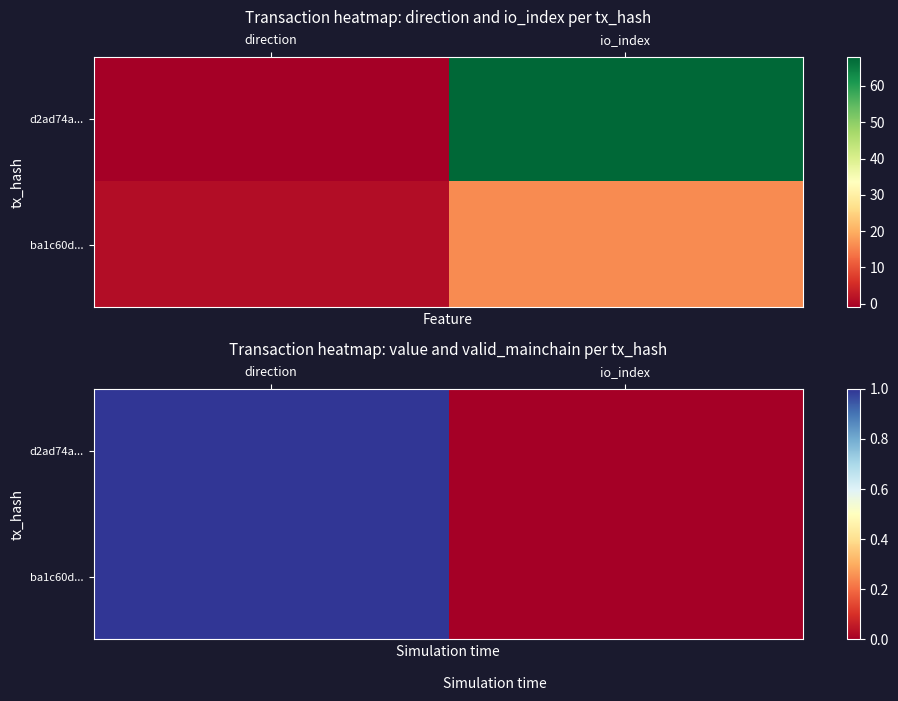

Which series has the largest range (max minus min)?

d2ad74a...